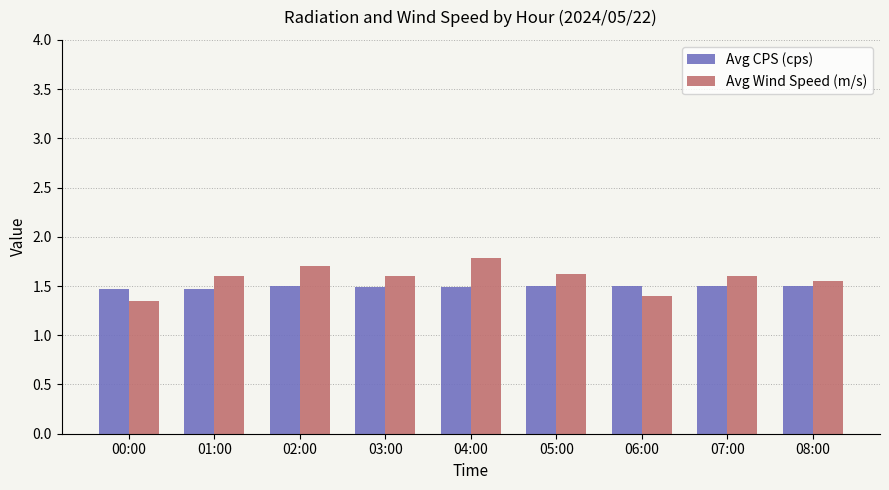

How many bars are there in total?

18